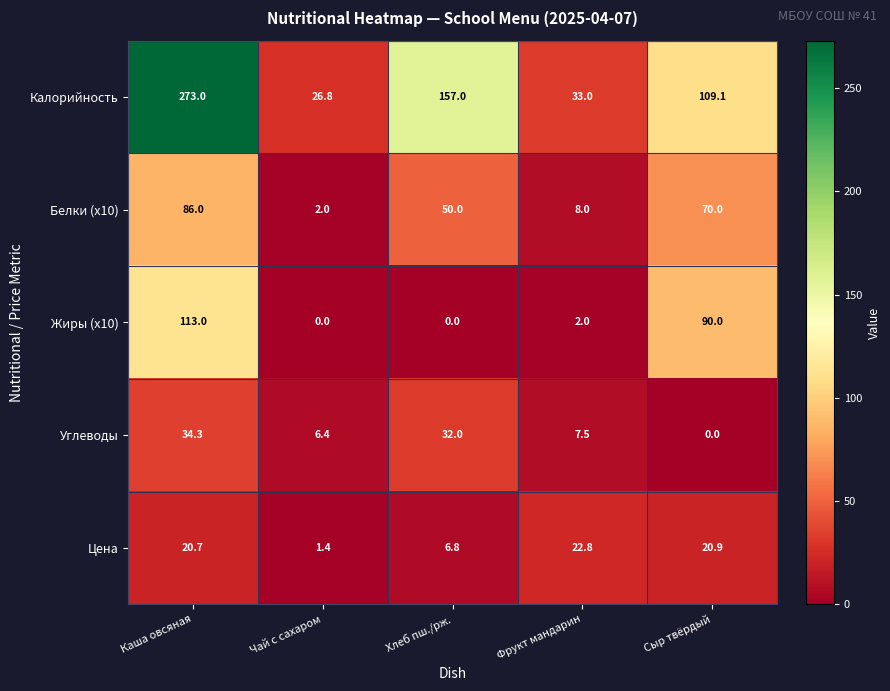

Reading left to right, list all the values displayed in this chart.

Калорийность: 273.0	26.8	157.0	33.0	109.1
Белки (x10): 86.0	2.0	50.0	8.0	70.0
Жиры (x10): 113.0	0.0	0.0	2.0	90.0
Углеводы: 34.3	6.4	32.0	7.5	0.0
Цена: 20.7	1.4	6.8	22.8	20.9